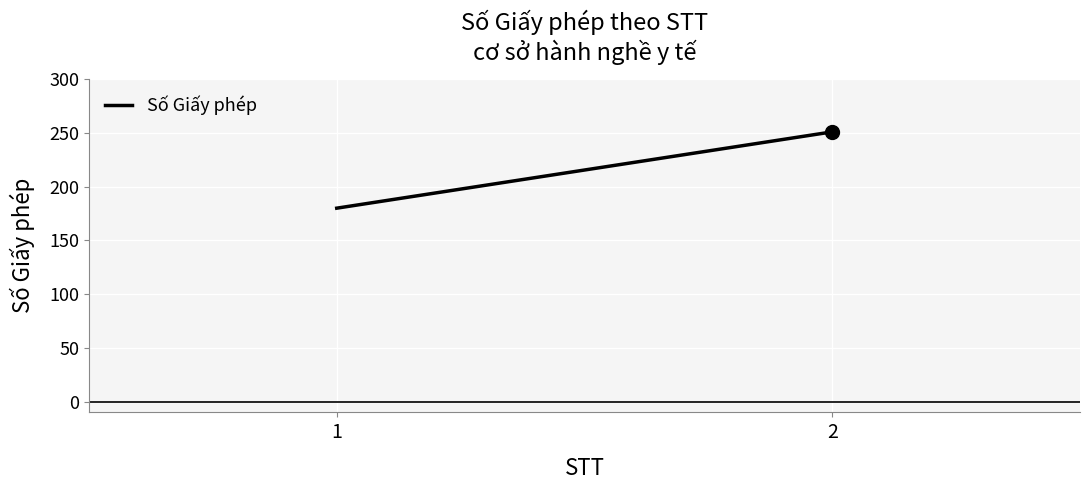

At which category does the chart reach its peak across all series?

2